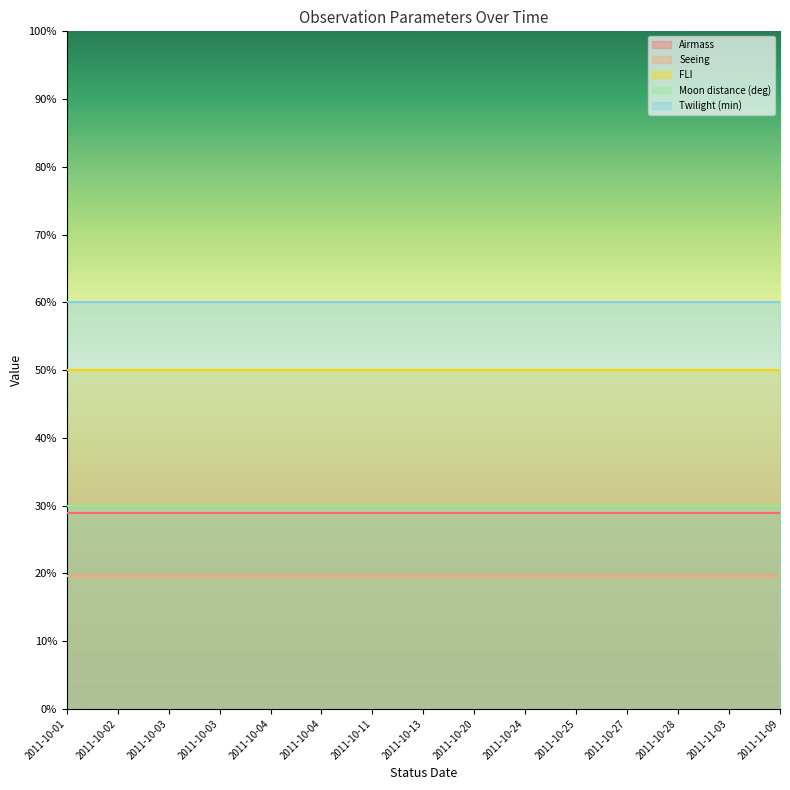

Where is FLI nearest to the value 1?

2011-10-01